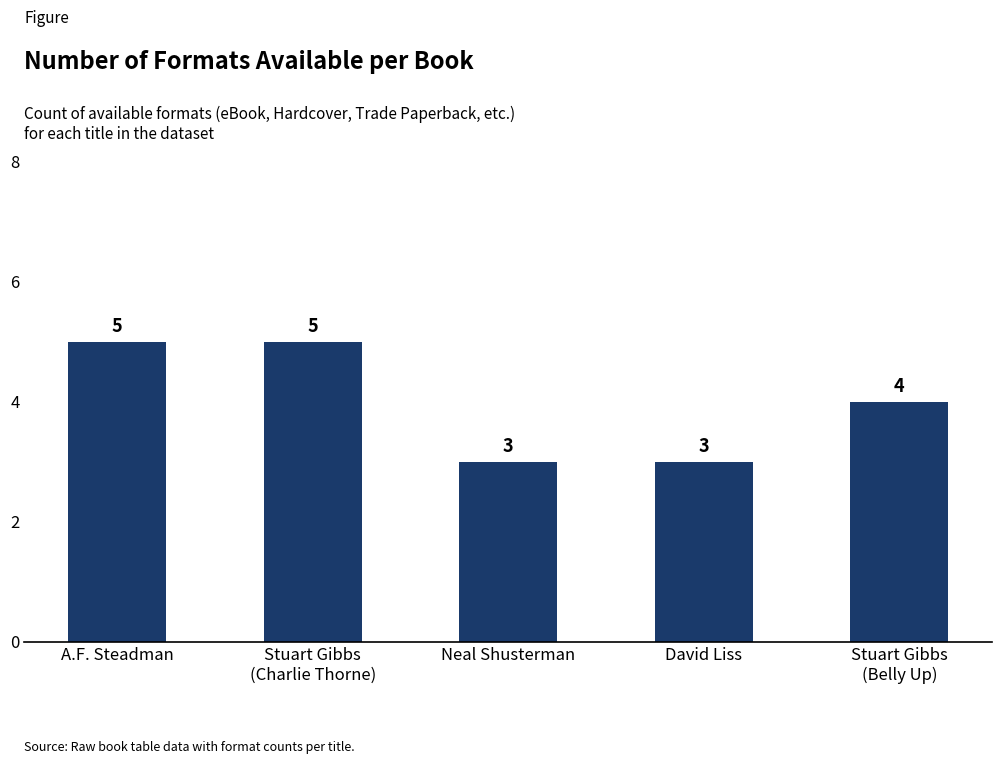

Does the chart contain any negative values?

No